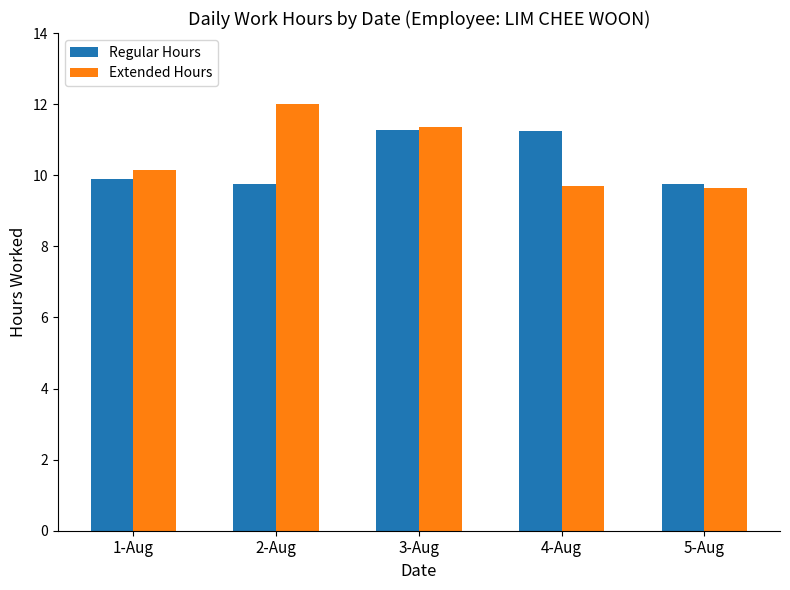

How many data points does each series have?

5